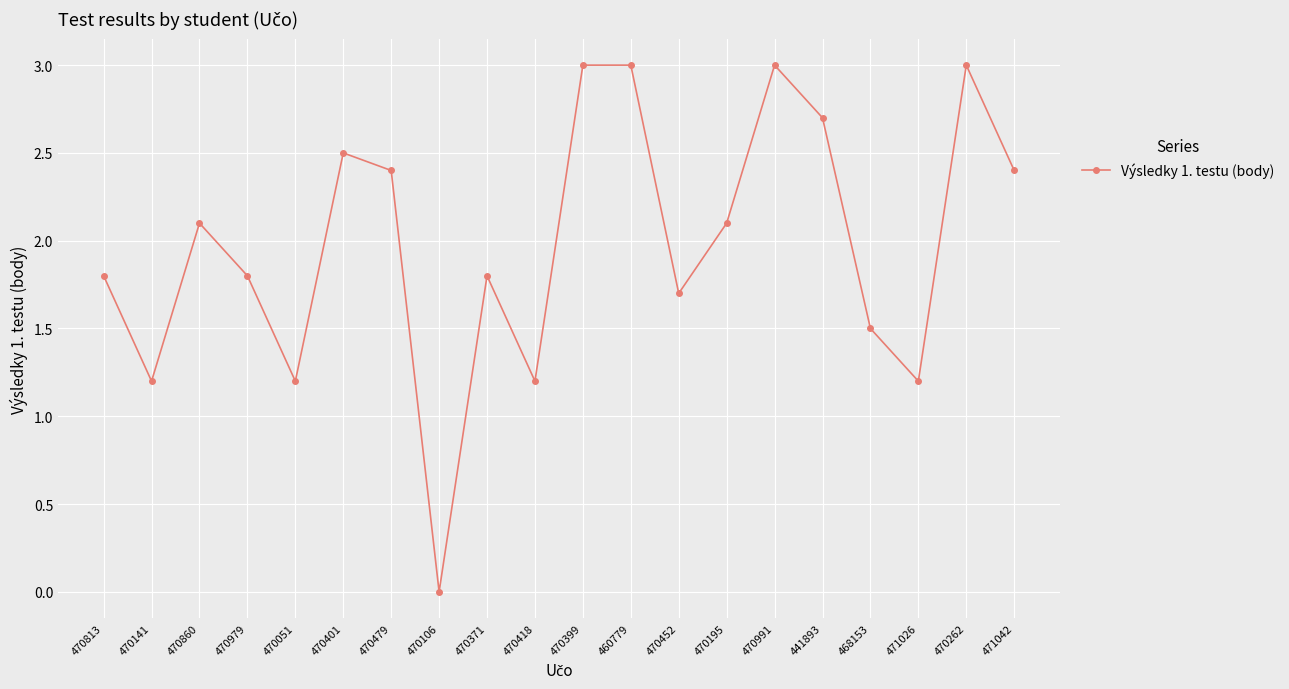

How many data points are above 2?

10